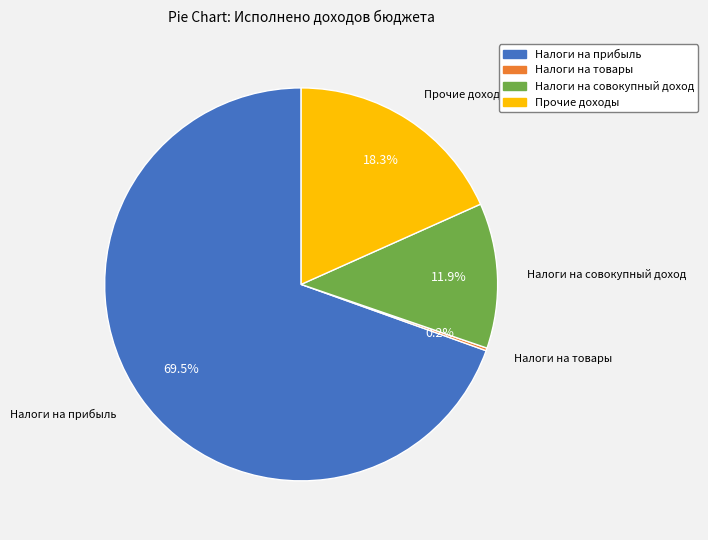

Does any single category account for the majority?

Yes